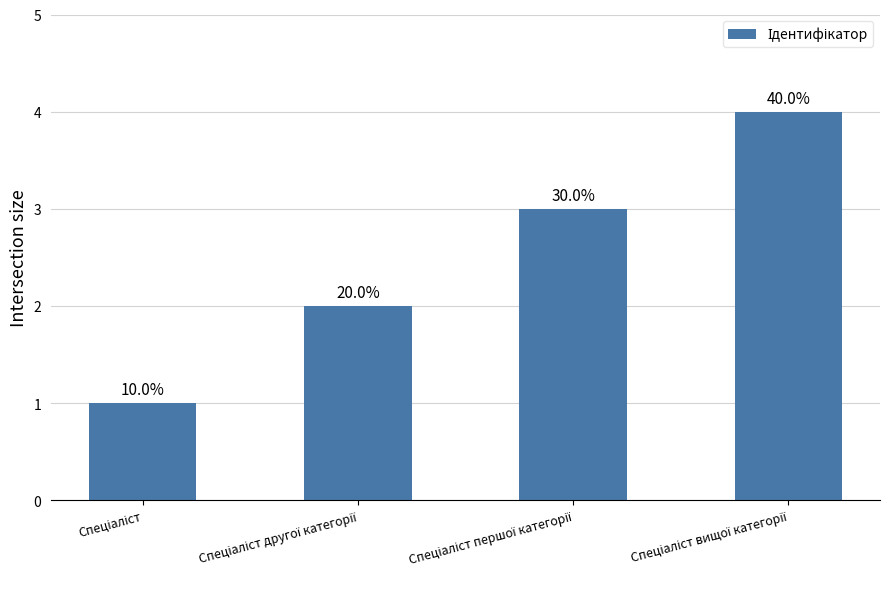

The chart shows a value of 2 at Спеціаліст другої категорії. True or false?

True